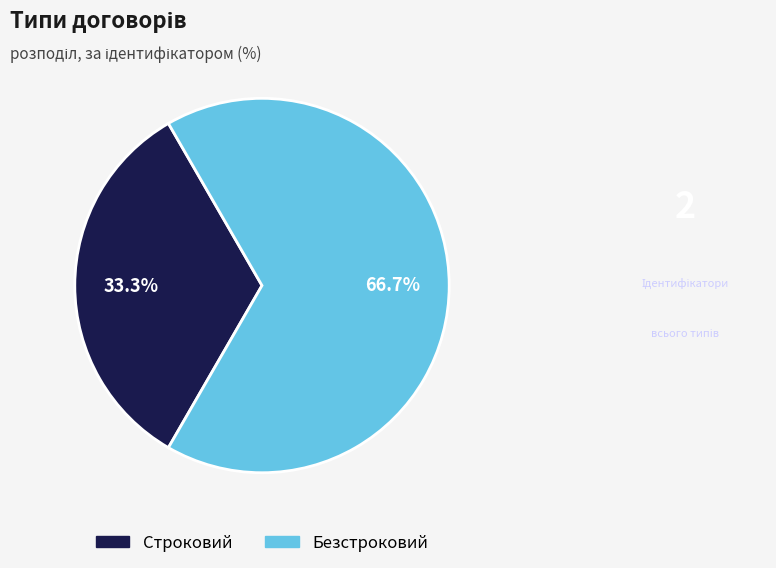

True or false: Безстроковий accounts for 57% of the total.

False